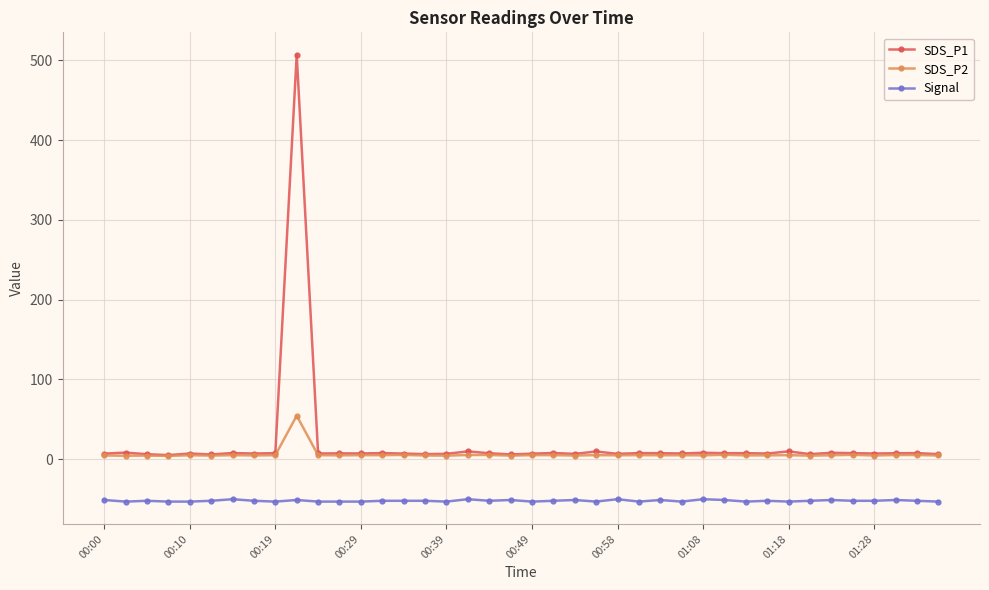

True or false: Signal and SDS_P1 intersect in this chart.

False